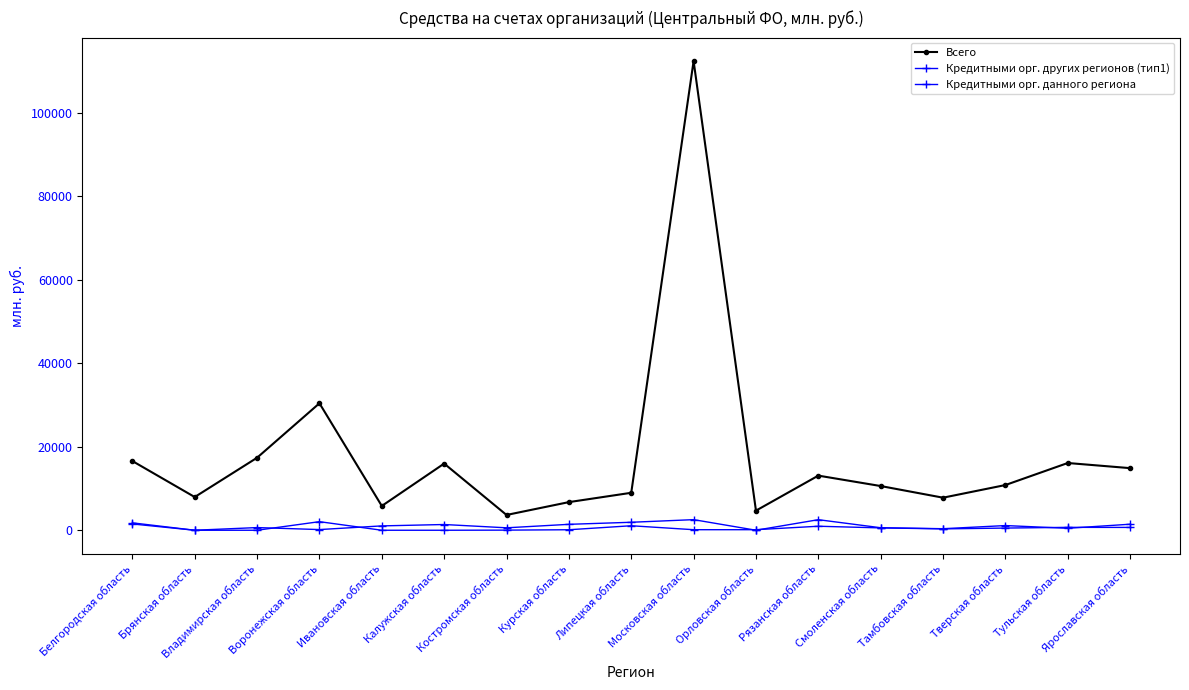

Reading left to right, list all the values displayed in this chart.

Всего: Белгородская область=16582	Брянская область=7955	Владимирская область=17373	Воронежская область=30417	Ивановская область=5820	Калужская область=15971	Костромская область=3661	Курская область=6739	Липецкая область=8974	Московская область=112398	Орловская область=4696	Рязанская область=13086	Смоленская область=10591	Тамбовская область=7801	Тверская область=10830	Тульская область=16108	Ярославская область=14878
Кредитными орг. других регионов (тип1): Белгородская область=1774	Брянская область=0	Владимирская область=0	Воронежская область=2056	Ивановская область=0	Калужская область=0	Костромская область=28	Курская область=120	Липецкая область=1078	Московская область=130	Орловская область=134	Рязанская область=961	Смоленская область=563	Тамбовская область=328	Тверская область=521	Тульская область=694	Ярославская область=677
Кредитными орг. данного региона: Белгородская область=1507	Брянская область=0	Владимирская область=640	Воронежская область=162	Ивановская область=1043	Калужская область=1374	Костромская область=584	Курская область=1417	Липецкая область=1911	Московская область=2539	Орловская область=2	Рязанская область=2528	Смоленская область=600	Тамбовская область=369	Тверская область=1121	Тульская область=469	Ярославская область=1445